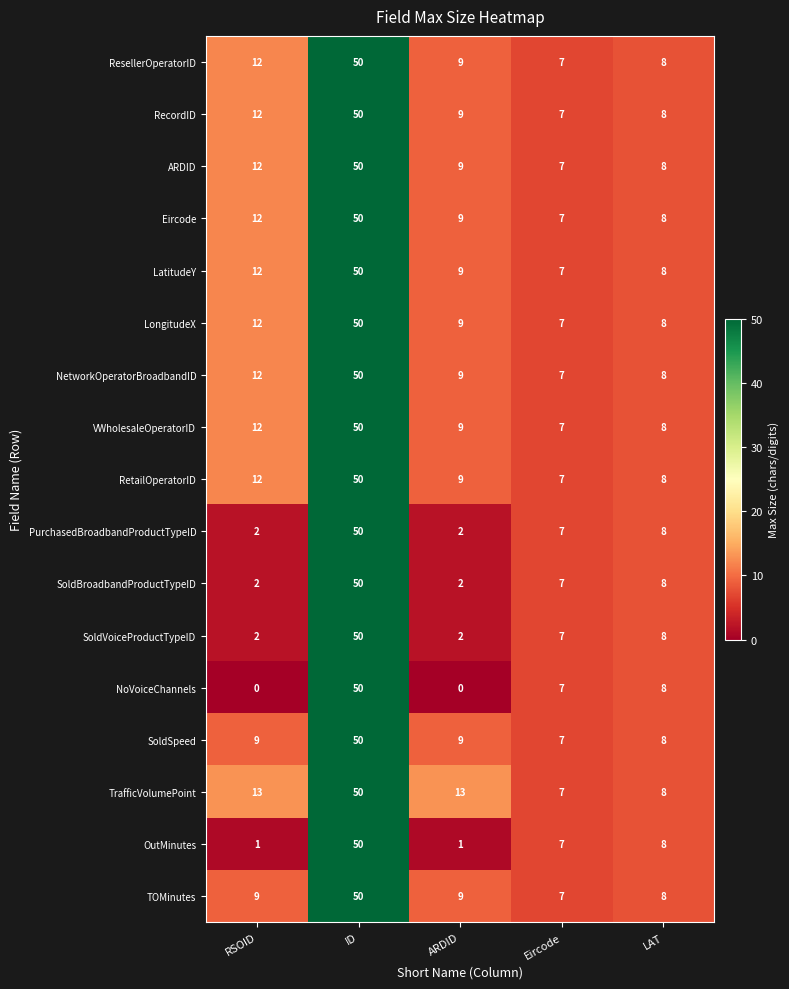

Between ARDID and LAT, which series saw the biggest shift?

NoVoiceChannels